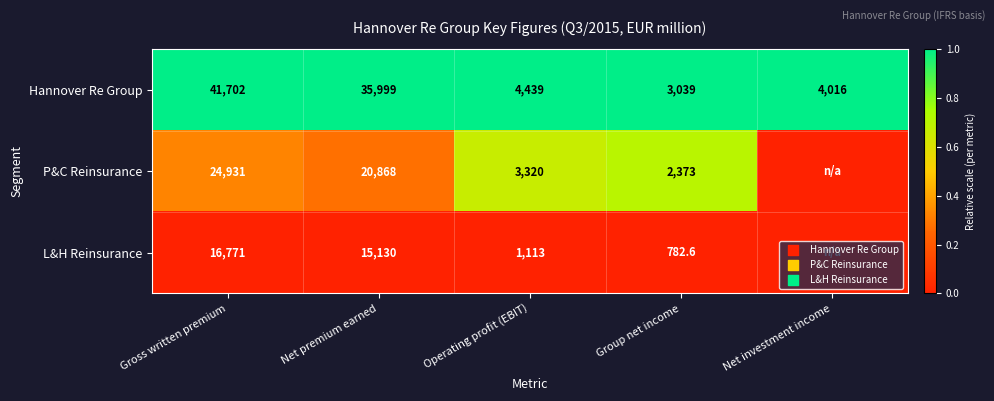

Is it true that L&H Reinsurance equals 1256.3 at Group net income?

False